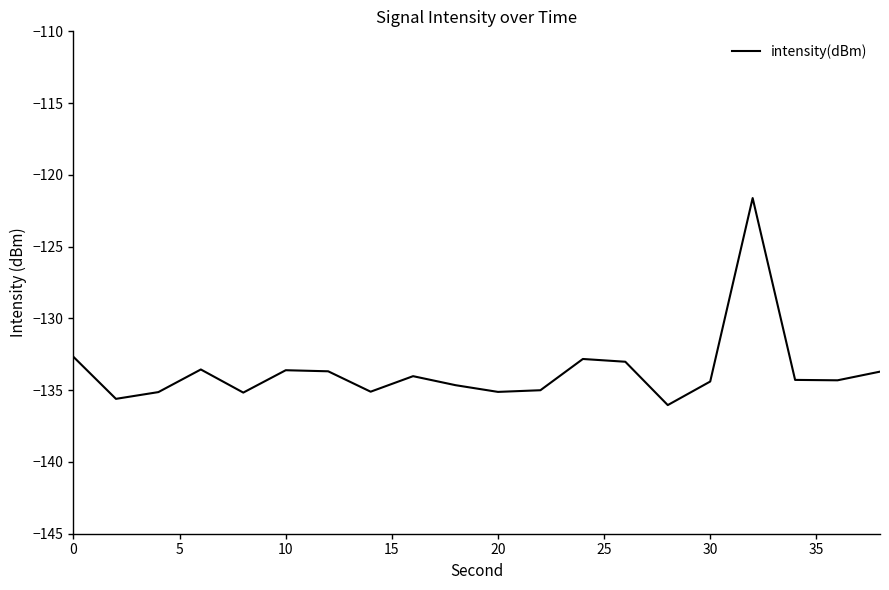

What is the difference between the maximum and minimum values?

14.4